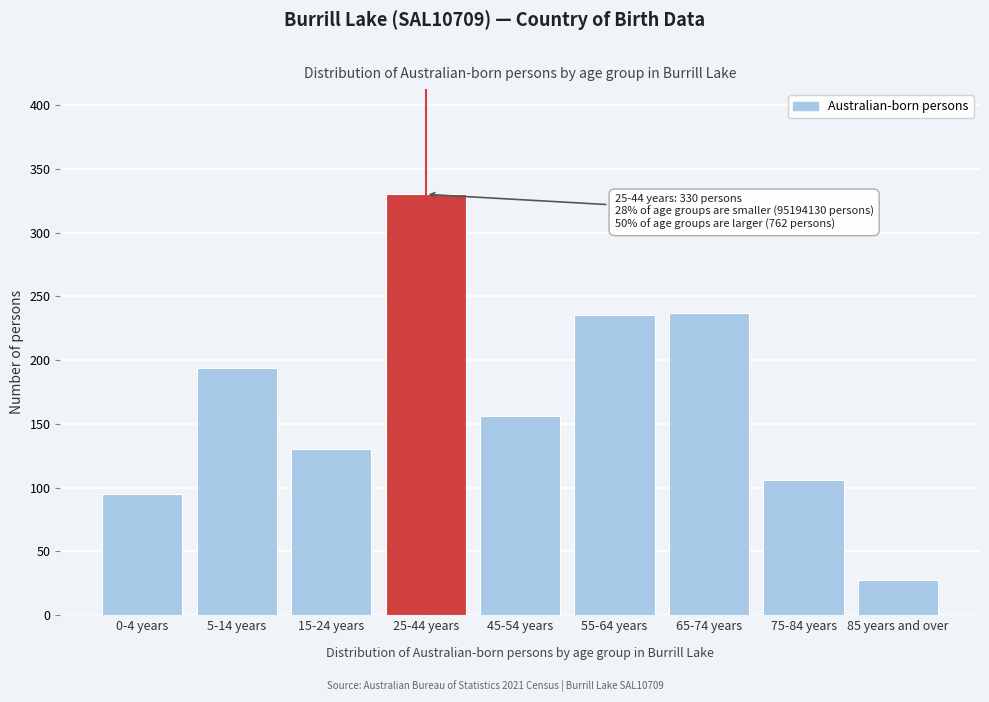

Reading right to left, what are all the values shown in this chart?

28	106	237	235	156	330	130	194	95